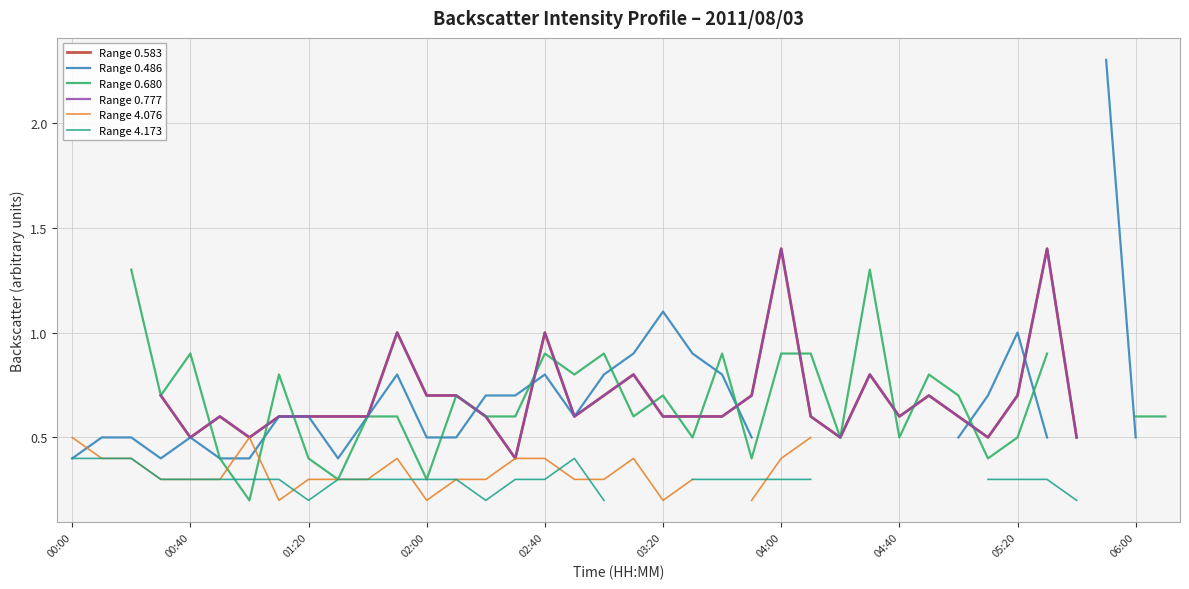

The value of Range 0.777 at 03:20 is 0.2. True or false?

False